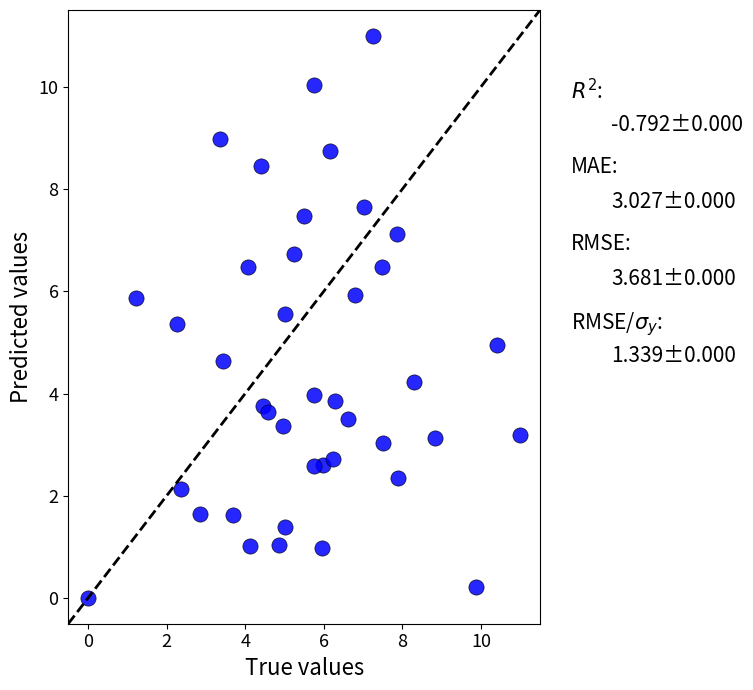

What is the range of X values (max minus min)?

11.0